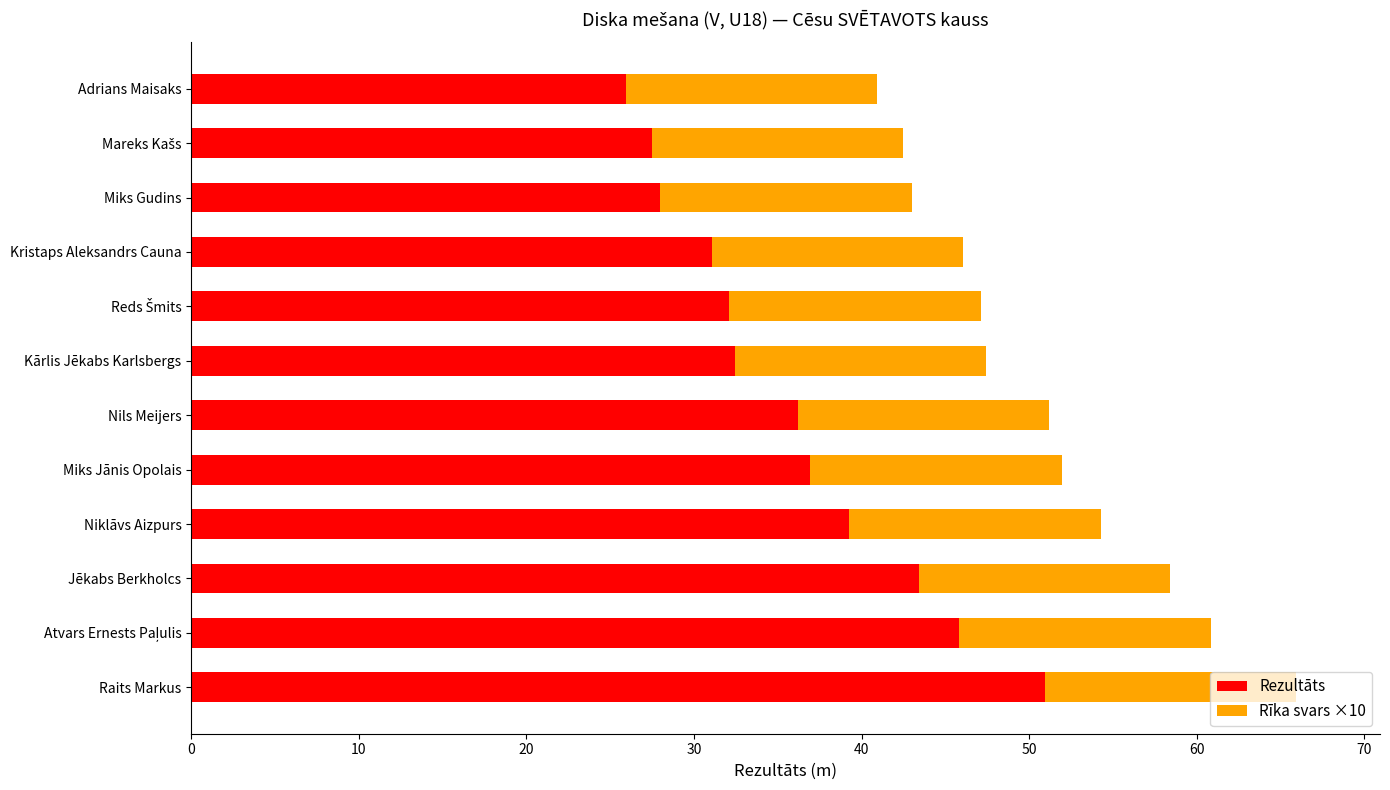

At which category is the sum across all series the highest?

Raits Markus